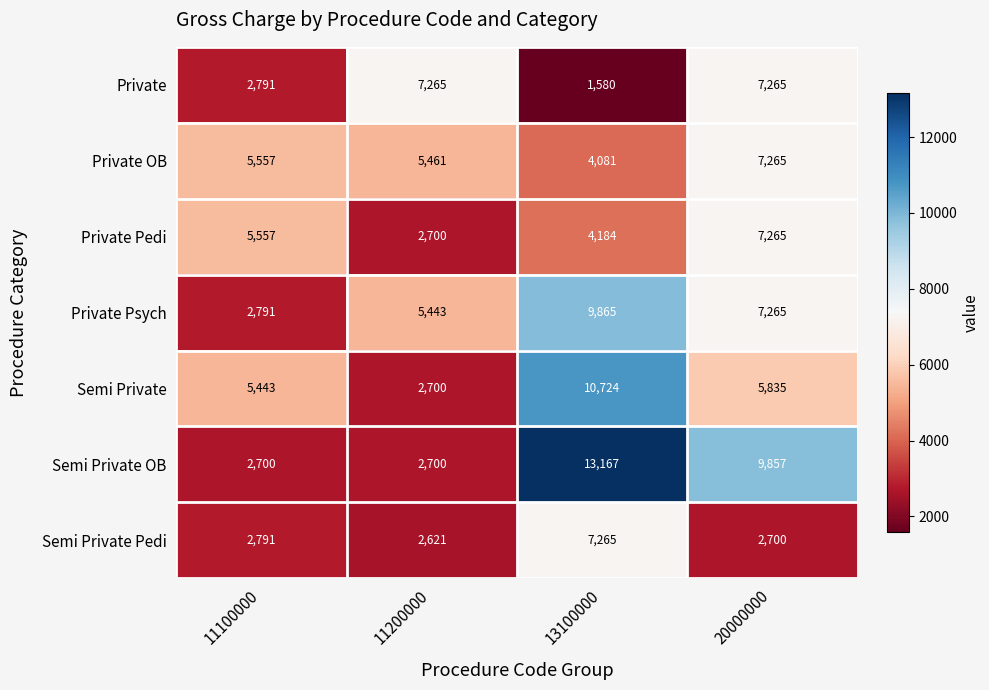

Reading left to right, transcribe all the data shown in this chart.

Private: 11100000=2791	11200000=7265	13100000=1580	20000000=7265
Private OB: 11100000=5557	11200000=5461	13100000=4081	20000000=7265
Private Pedi: 11100000=5557	11200000=2700	13100000=4184	20000000=7265
Private Psych: 11100000=2791	11200000=5443	13100000=9865	20000000=7265
Semi Private: 11100000=5443	11200000=2700	13100000=10724	20000000=5835
Semi Private OB: 11100000=2700	11200000=2700	13100000=13167	20000000=9857
Semi Private Pedi: 11100000=2791	11200000=2621	13100000=7265	20000000=2700